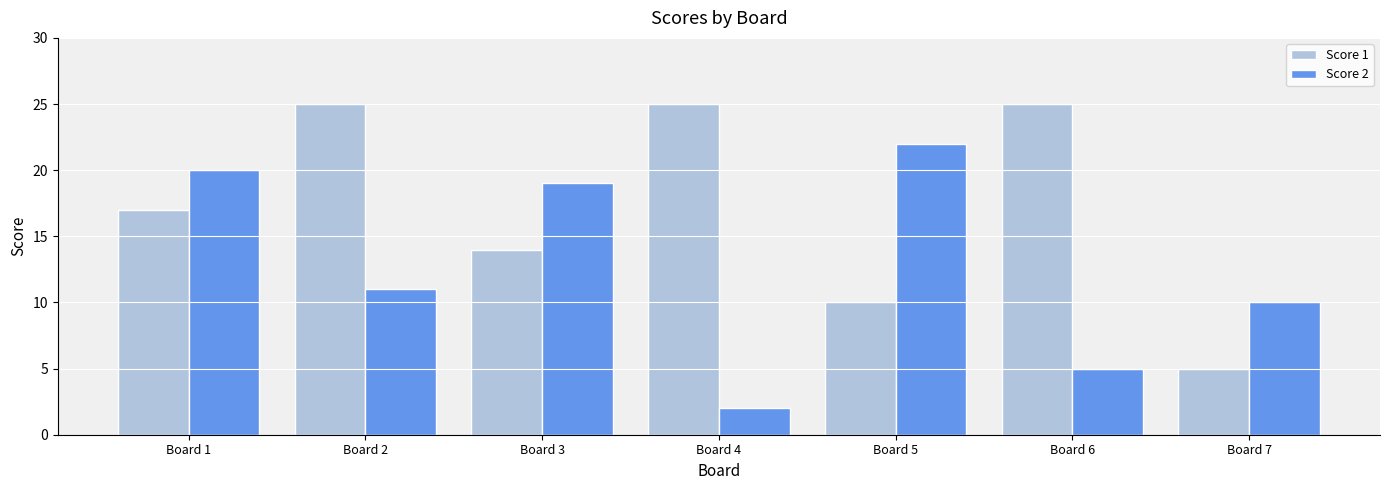

At which label is Score 1 closest to 15?

Board 3